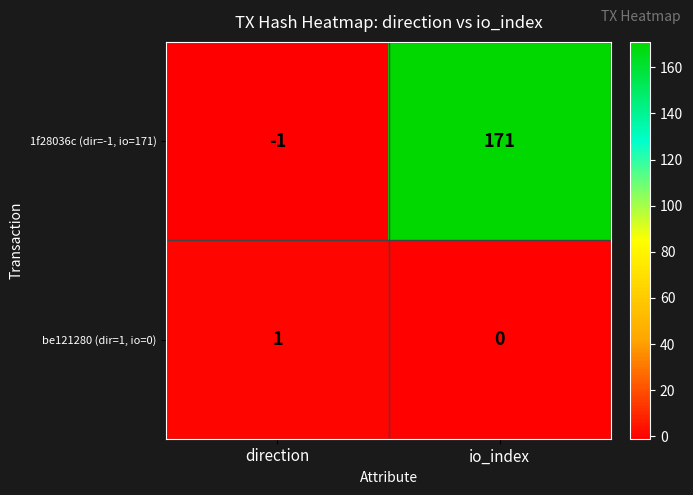

Reading left to right, extract all data points from this chart.

1f28036c (dir=-1, io=171): direction=-1	io_index=171
be121280 (dir=1, io=0): direction=1	io_index=0